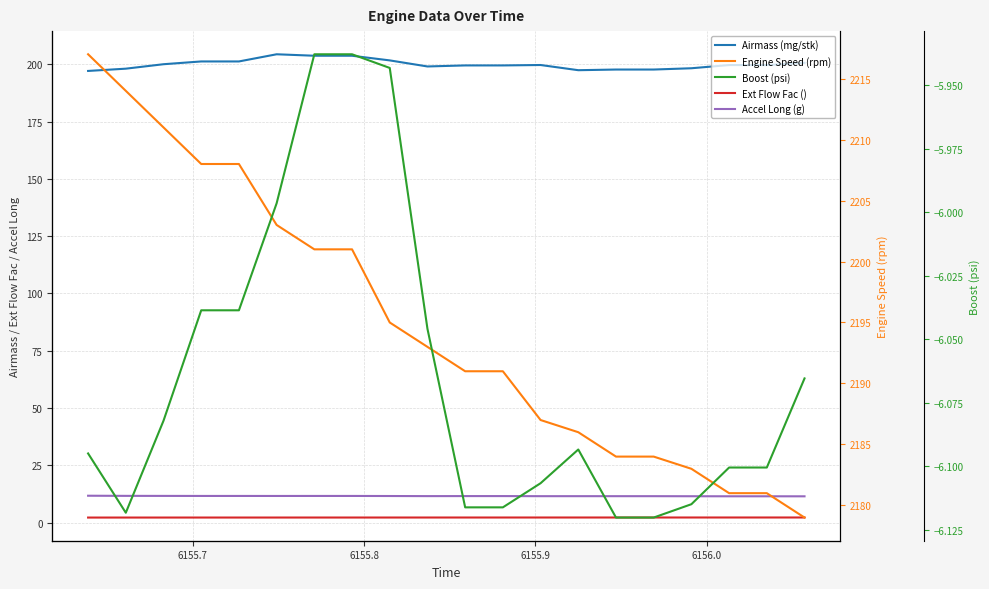

At how many categories does at least one series exceed 2181?

17